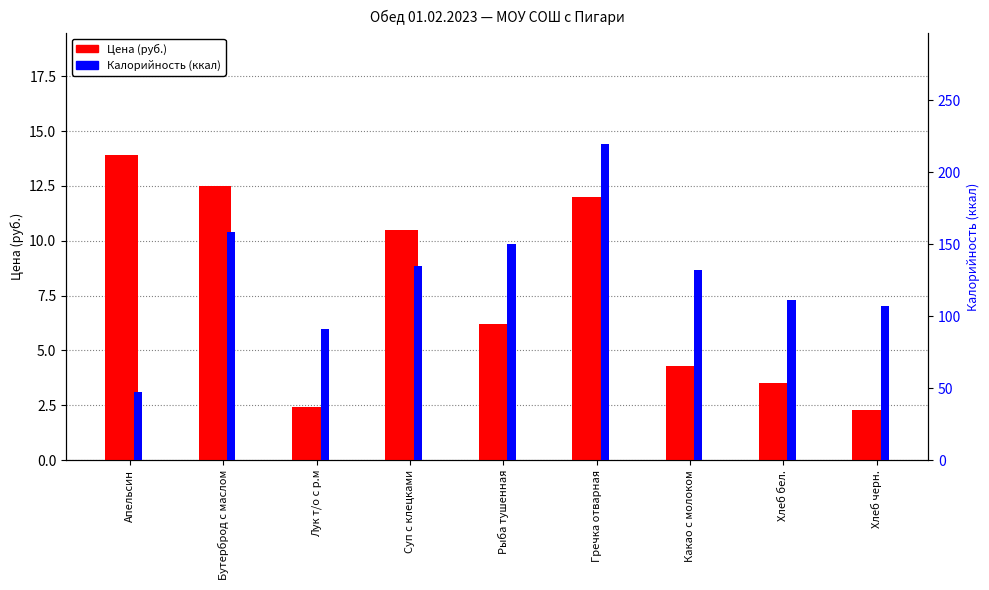

Which category has the lowest value in the Калорийность series?

Апельсин